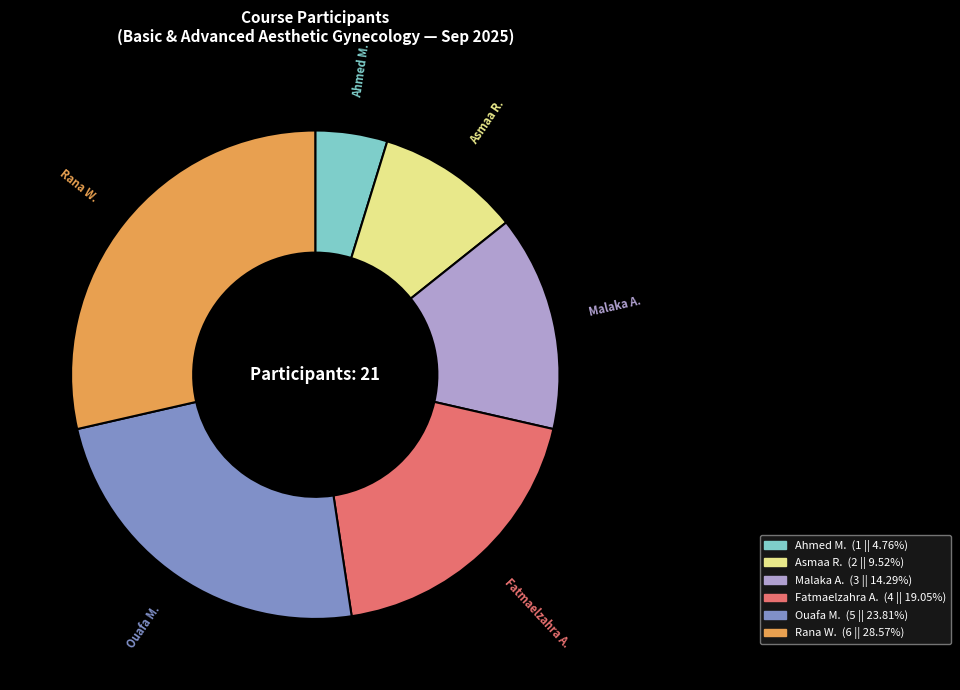

How many segments does this pie chart have?

6